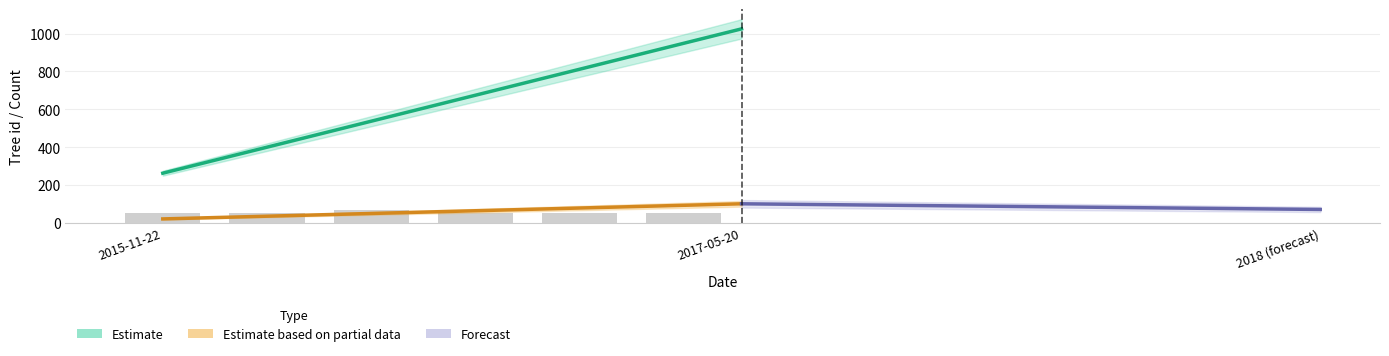

What is the value of the 4th bar from the left?

51.2